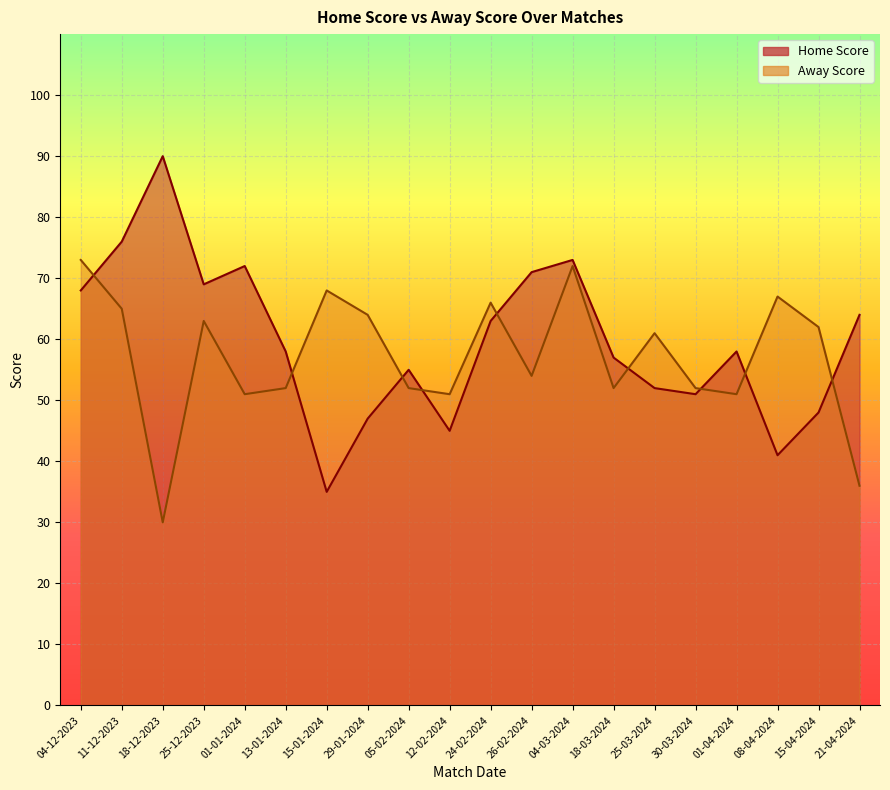

The value of Away Score at 04-12-2023 is 73. True or false?

True